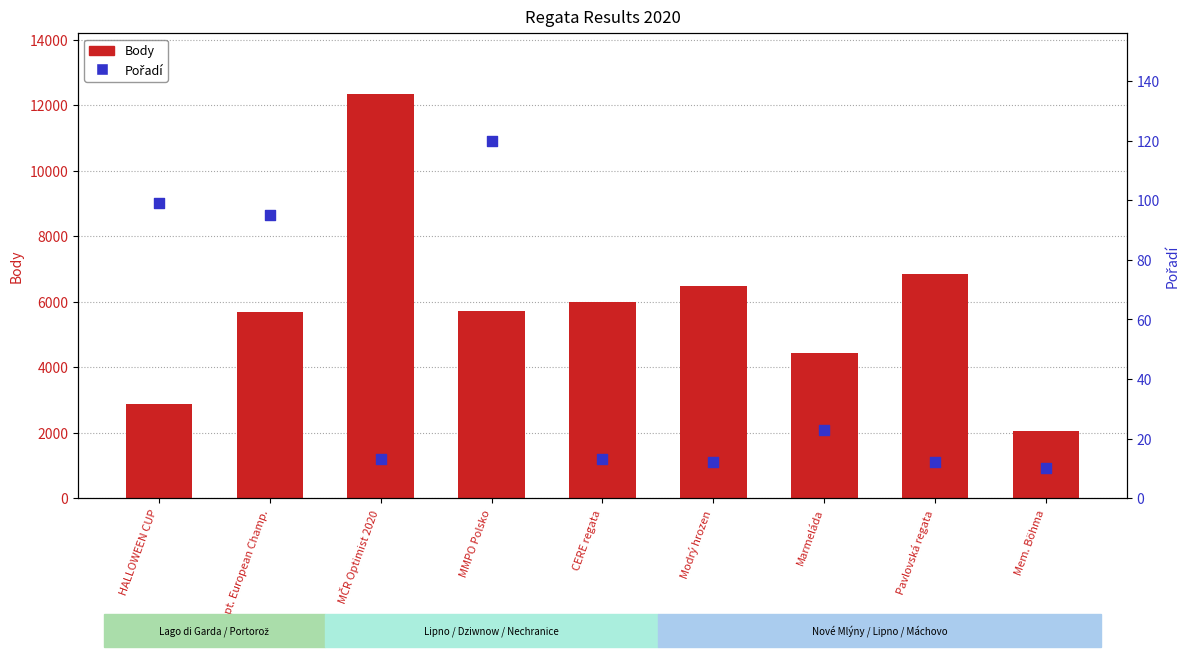

At how many categories does at least one series exceed 836?

9